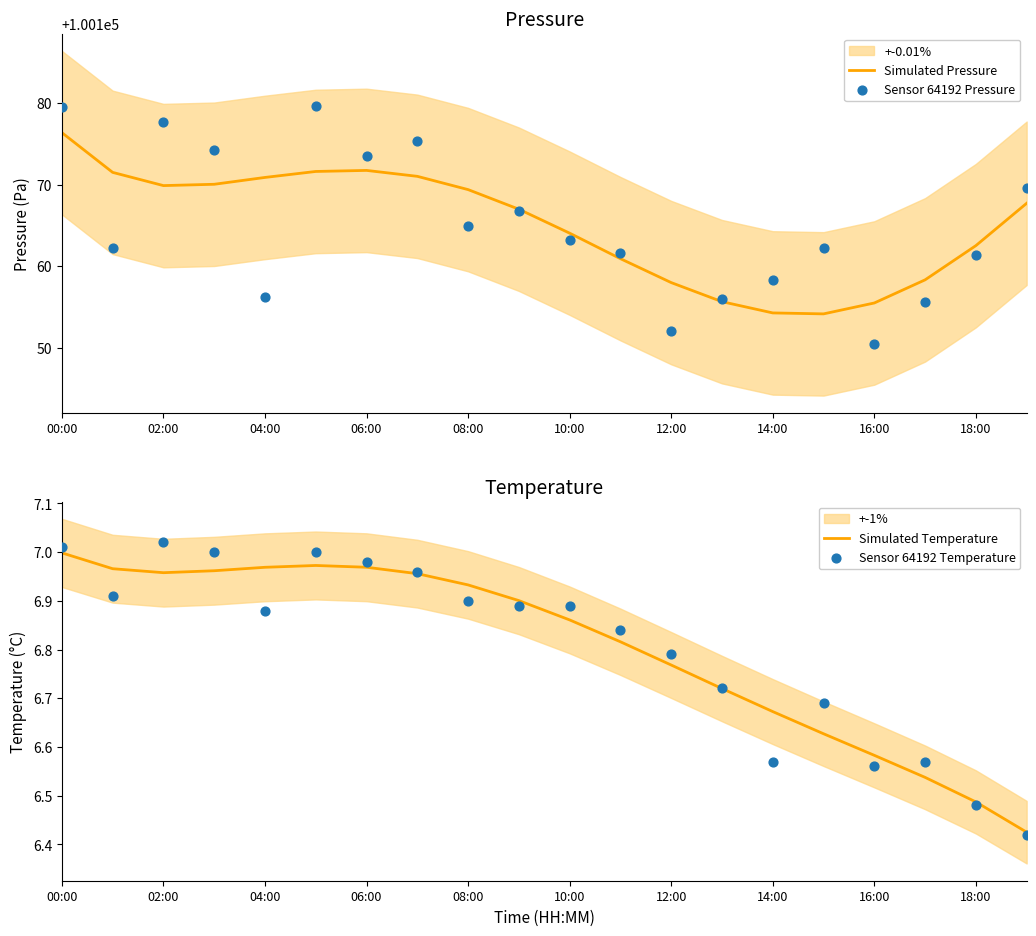

Which series contains the highest Y value?

Sensor 64192 Pressure